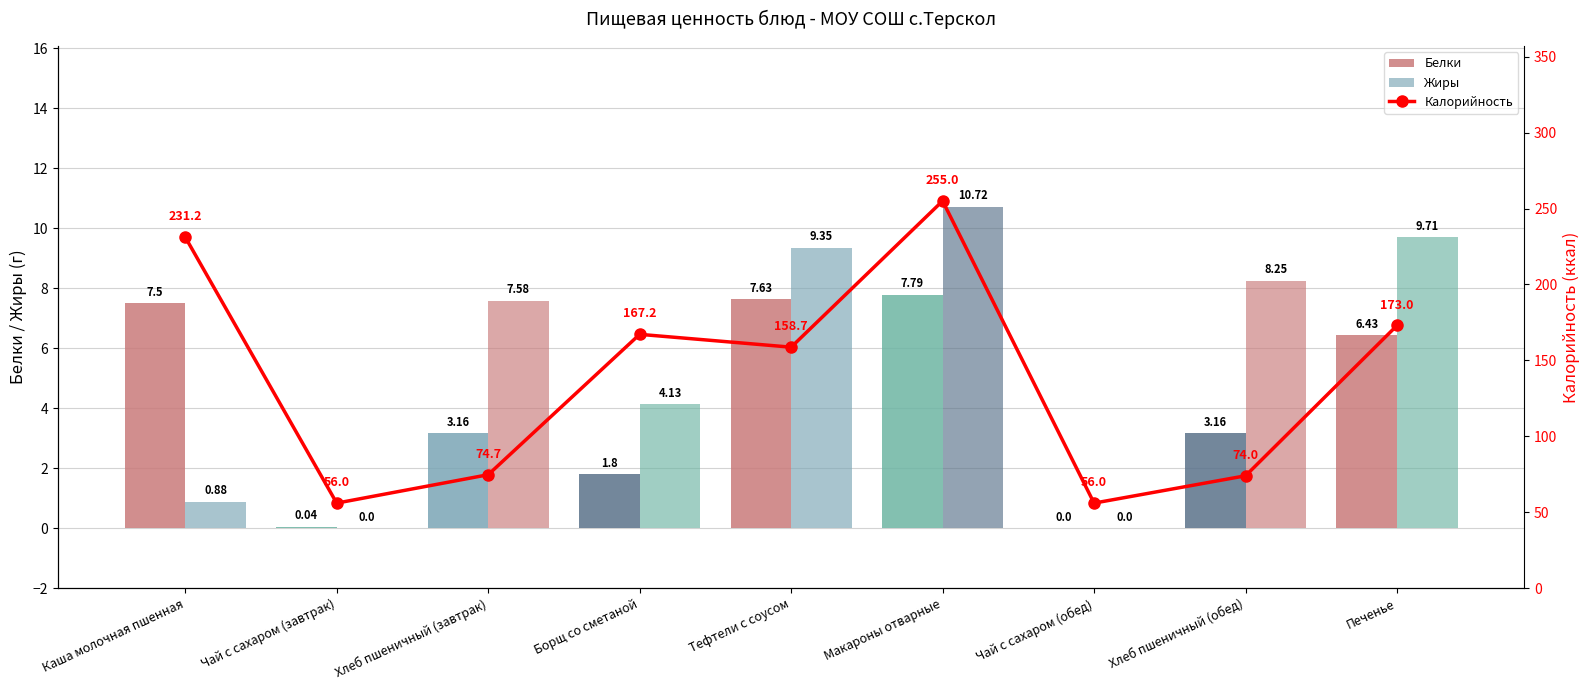

Which series has the largest total across all categories?

Калорийность